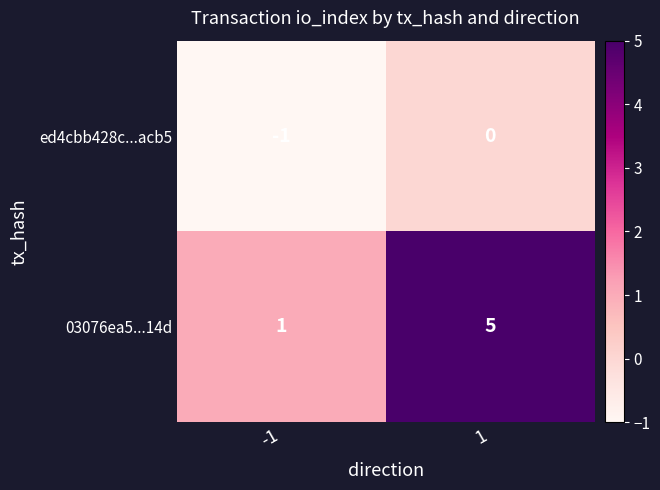

The 03076ea5...14d series shows 0 at -1. True or false?

False